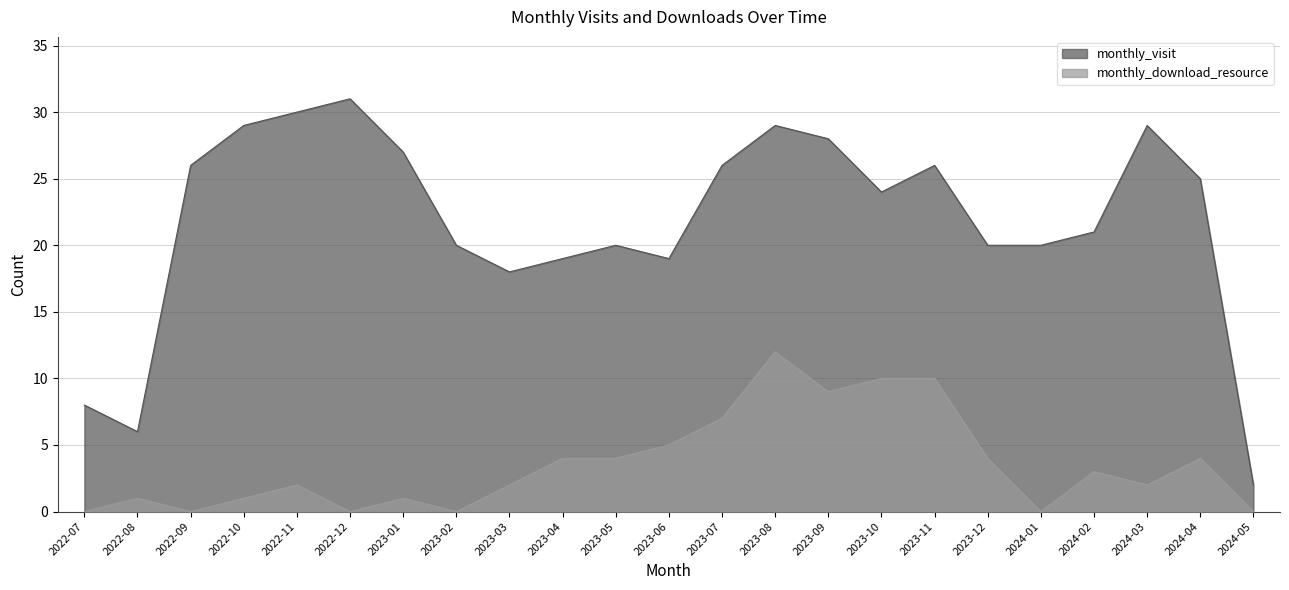

What is the total value across all series at 2022-12?

31